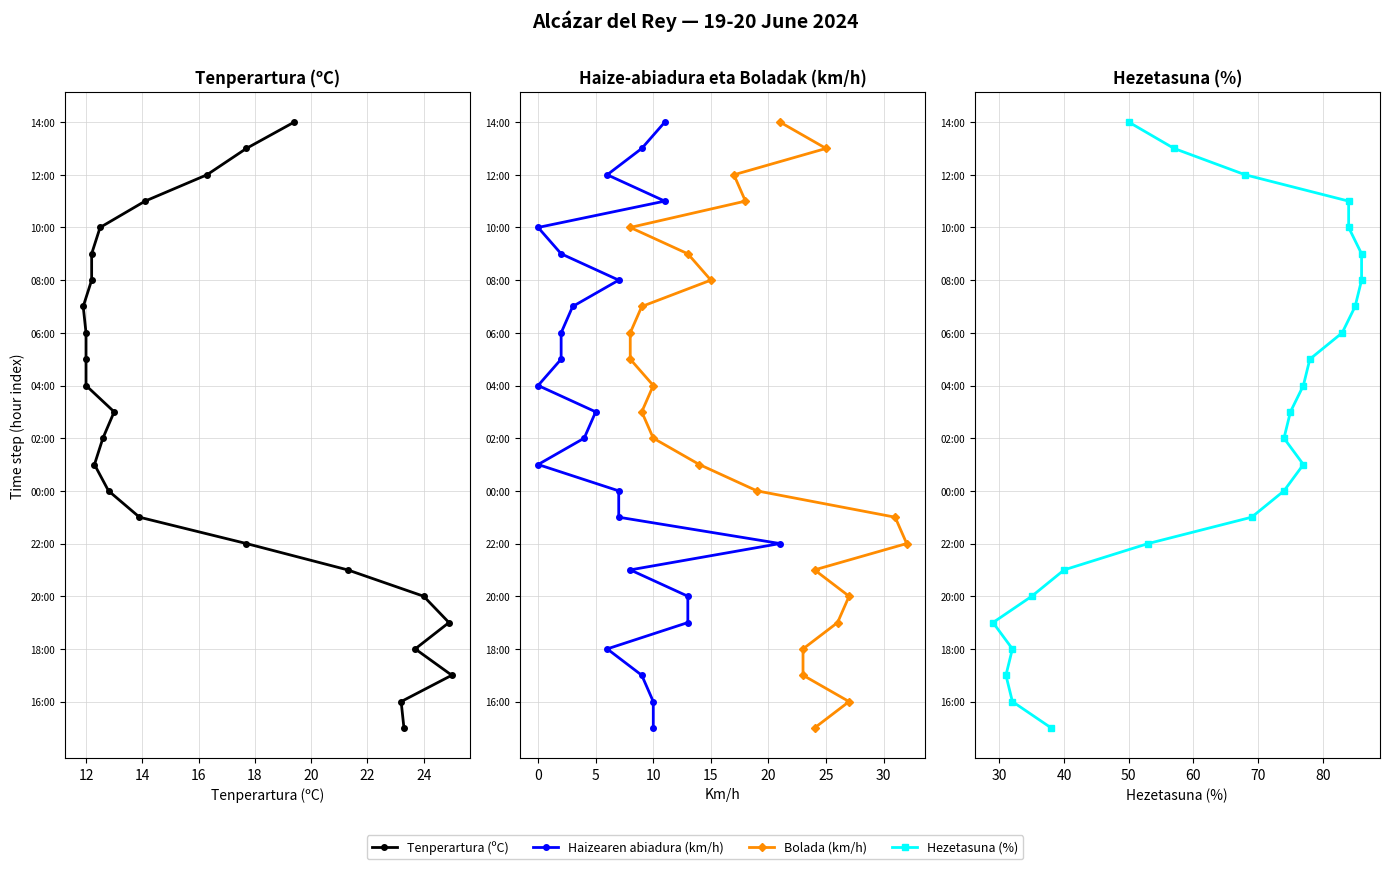

Does the chart have visible grid lines?

Yes